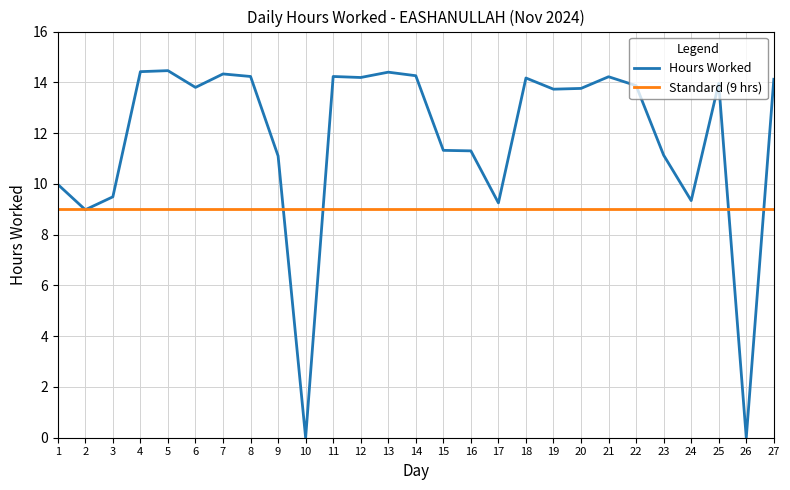

List the series in order of their peak value, highest first.

Hours Worked, Standard (9 hrs)